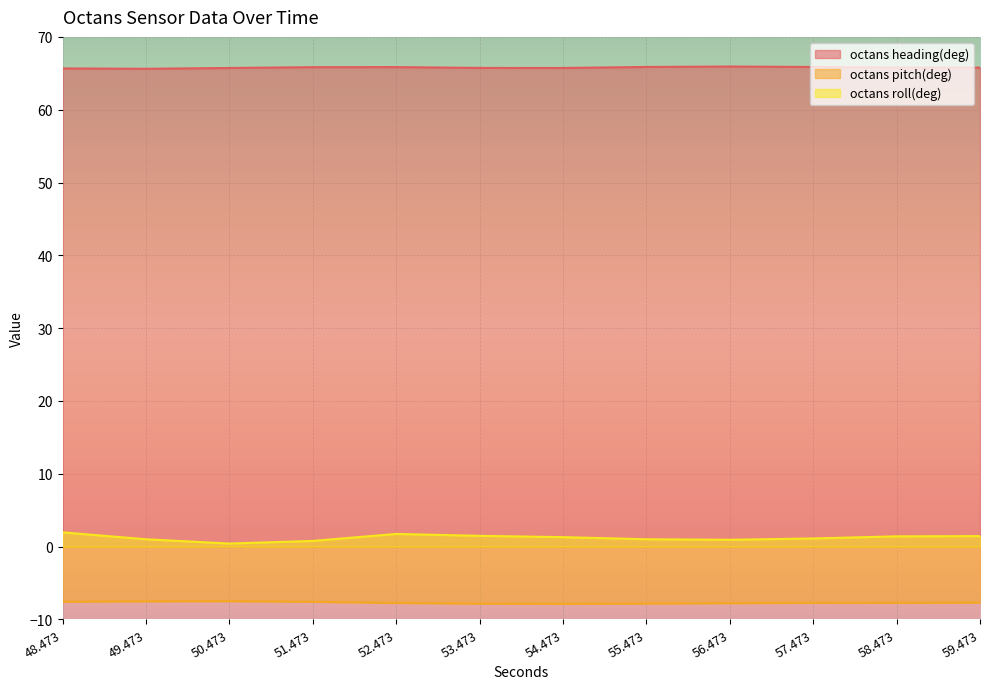

Reading left to right, list all the values displayed in this chart.

octans heading(deg): 65.7	65.6	65.7	65.8	65.8	65.7	65.7	65.9	65.9	65.9	65.8	65.8
octans pitch(deg): -7.6	-7.5	-7.5	-7.6	-7.8	-7.8	-7.9	-7.8	-7.8	-7.7	-7.7	-7.7
octans roll(deg): 1.9	1.0	0.4	0.8	1.7	1.5	1.3	1.0	0.9	1.1	1.4	1.4